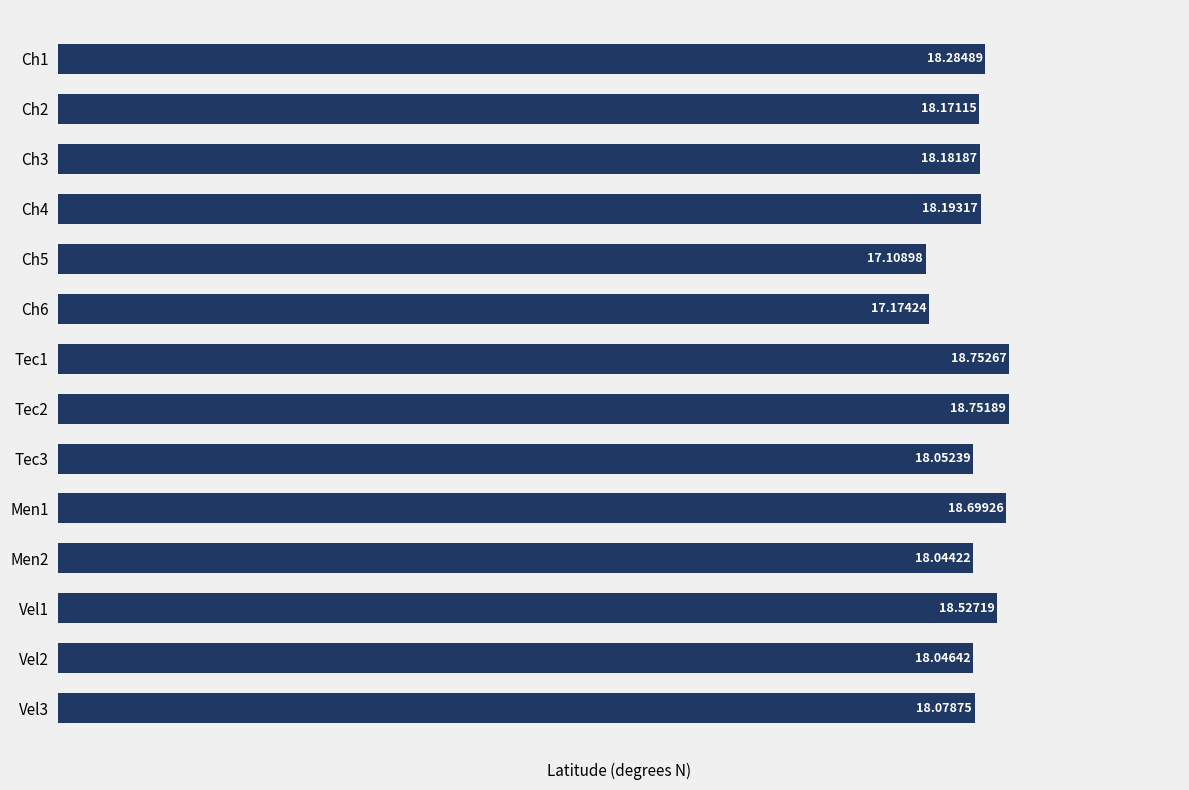

What is the sum of all values?

254.1